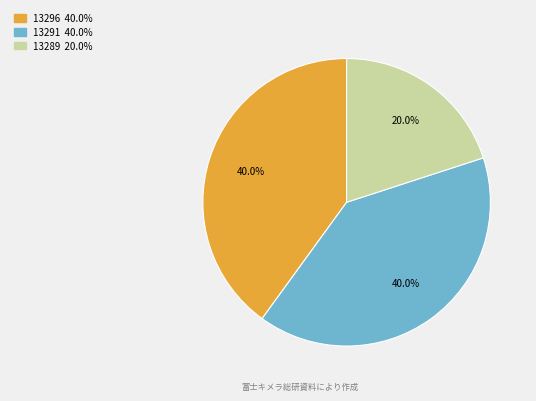

To the nearest percent, what is the combined percentage of 13296 and 13289?

60%